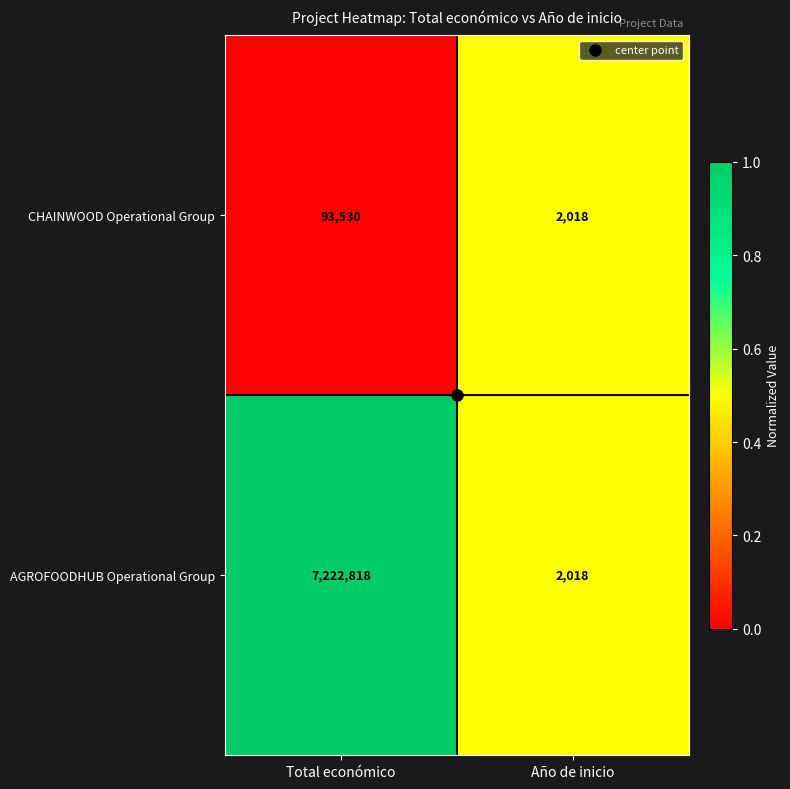

How many data points does each series have?

2